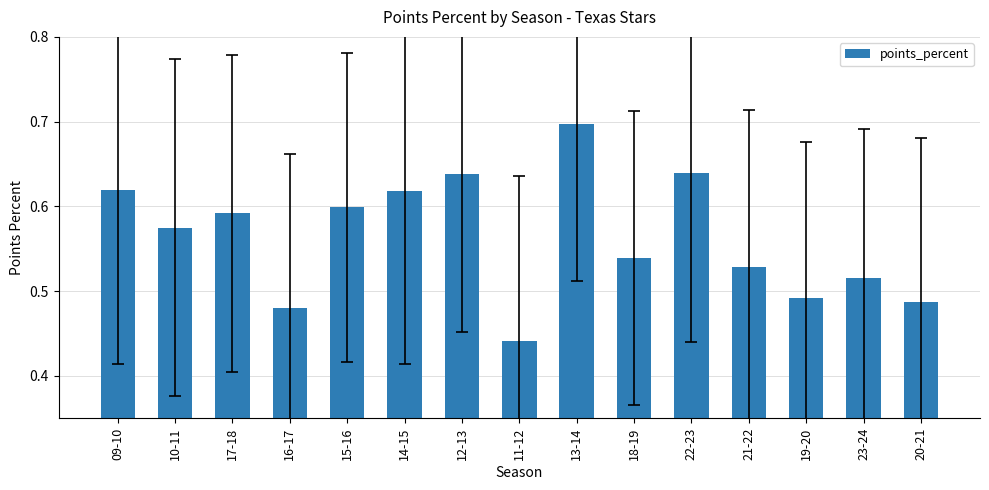

Where is the data nearest to the value 0?

11-12